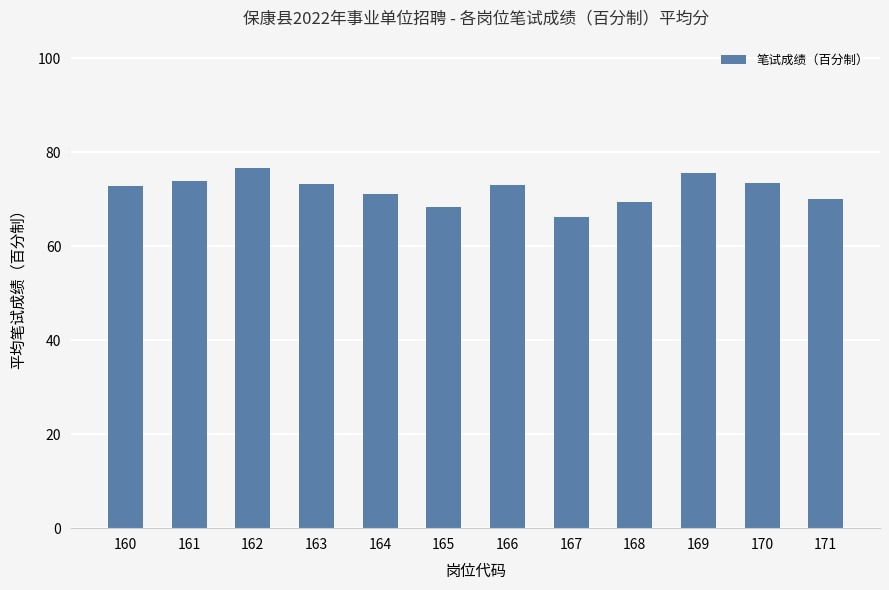

What is the sum of the values at 163 and 161?

147.0